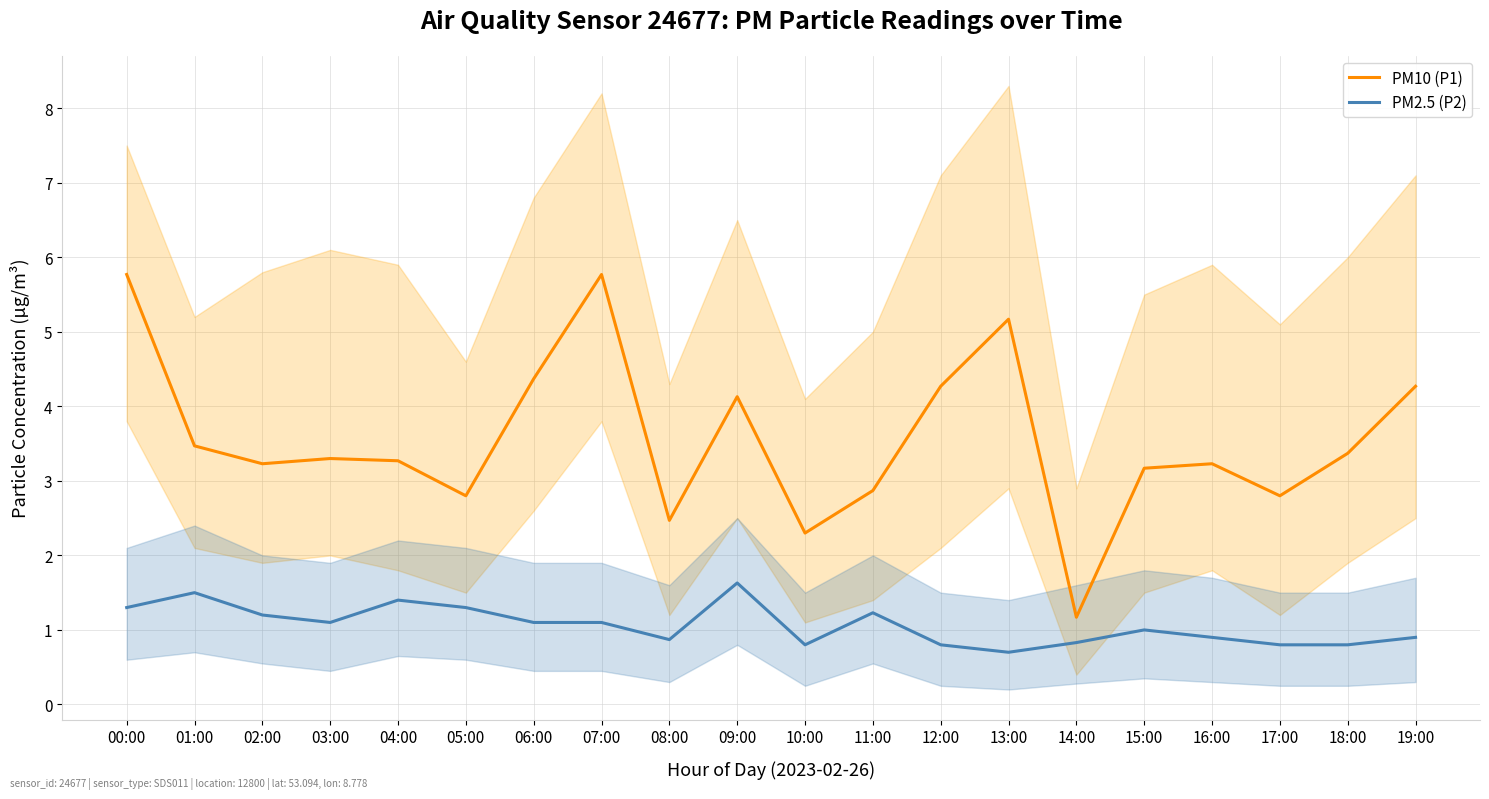

Which series has the largest total across all categories?

PM10 (P1)